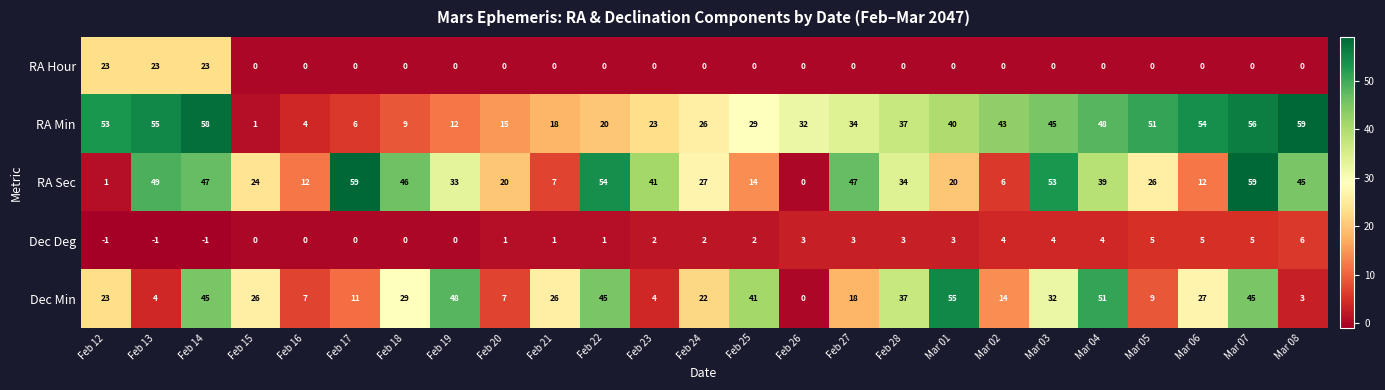

What is the difference between the second highest and minimum values in the RA Sec series?

59